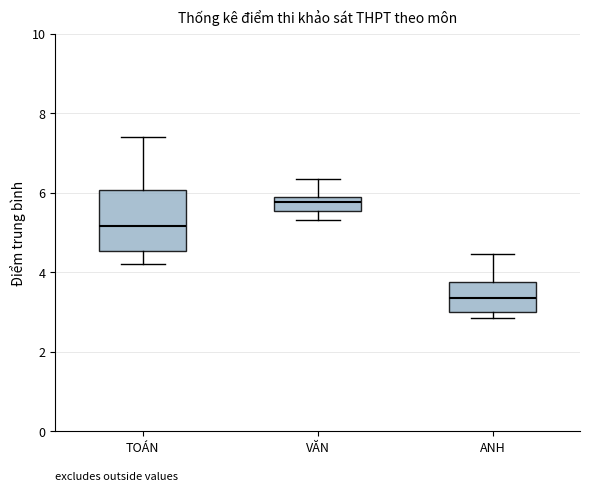

Where is the upper edge of the box for TOÁN on the y-axis? The values are not printed on the chart, so give them approximately, as read against the axis.

6.0